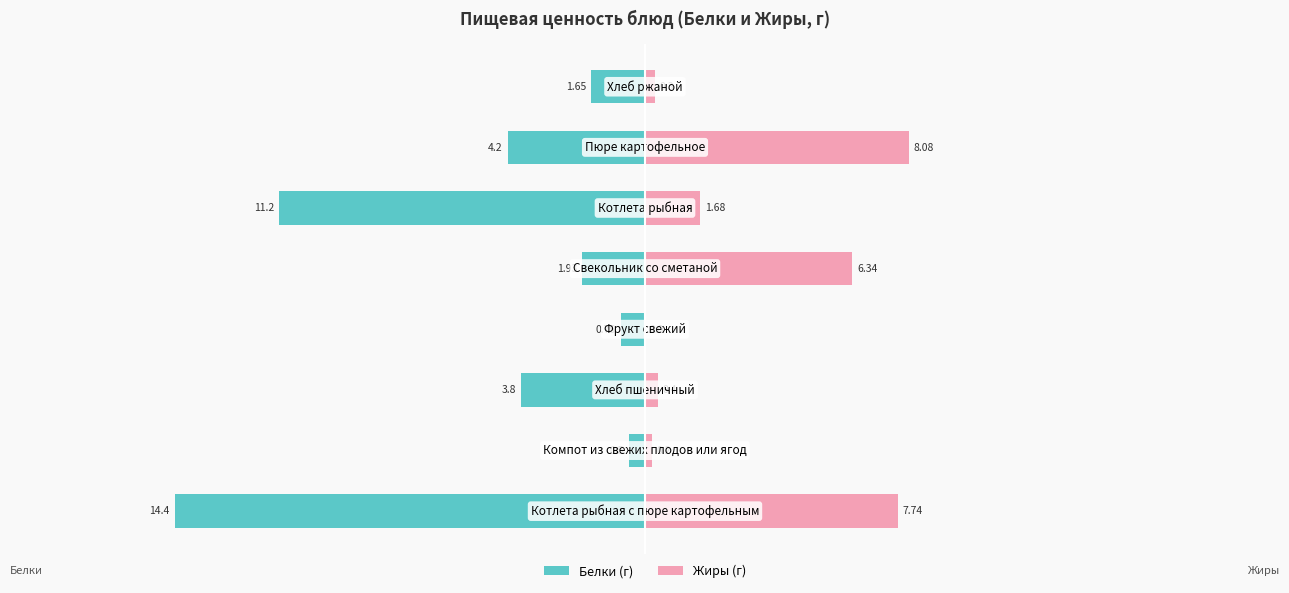

What are all the series names shown in the legend?

Белки, Жиры